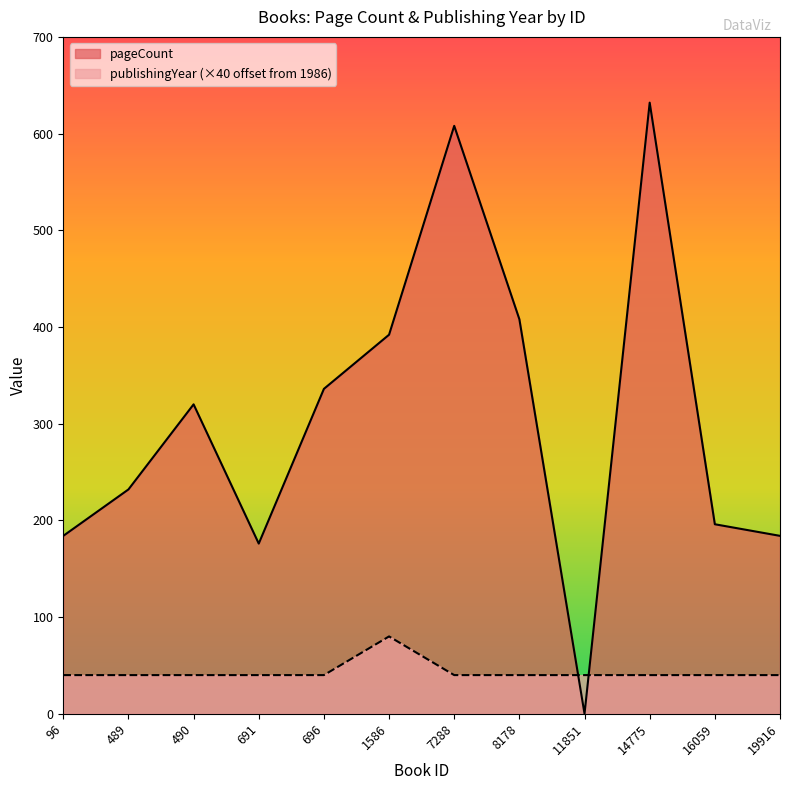

Does the chart have visible grid lines?

No